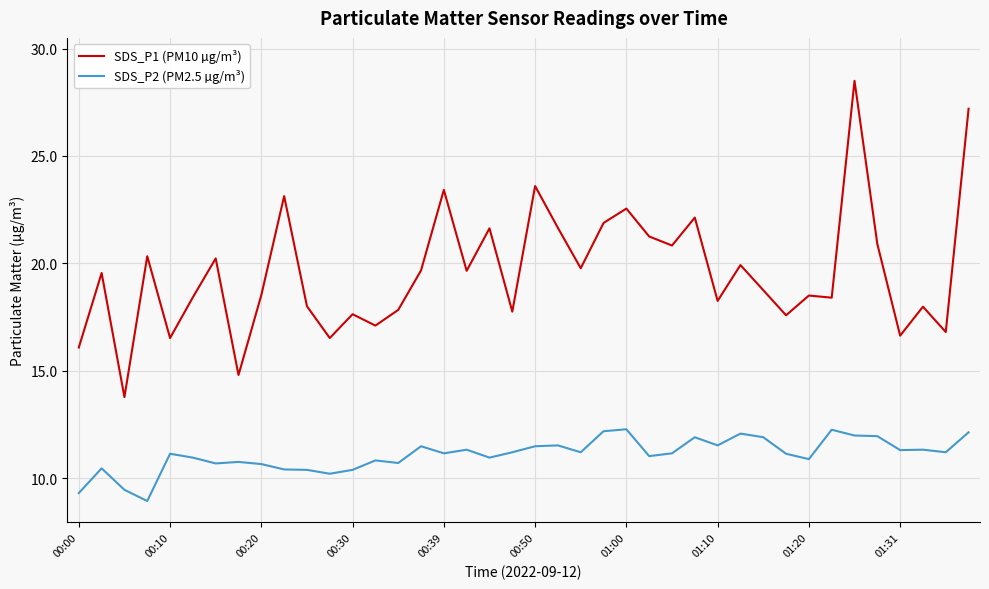

Rank the series by their maximum value, from lowest to highest.

SDS_P2 (PM2.5 µg/m³), SDS_P1 (PM10 µg/m³)